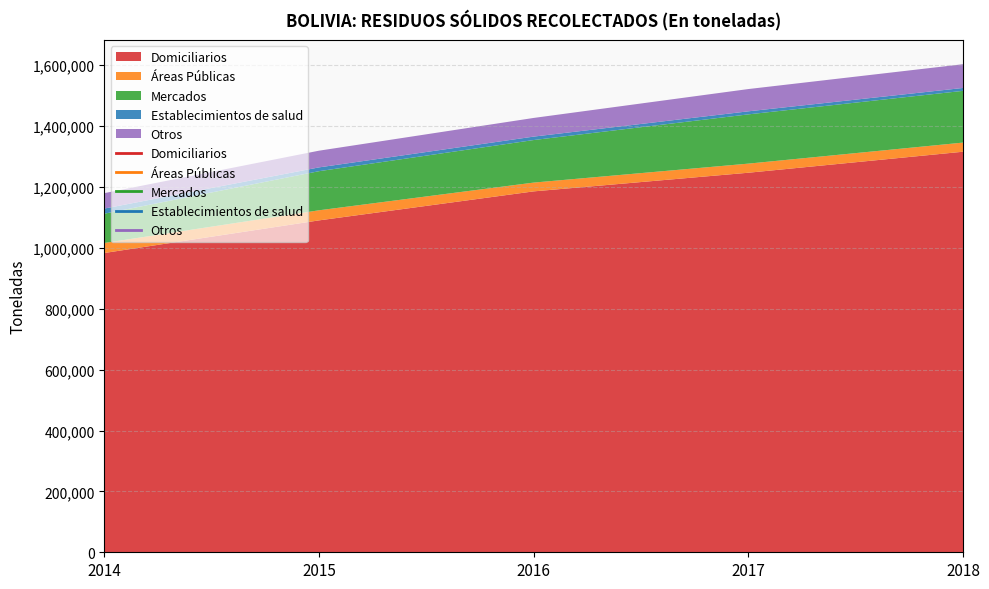

True or false: Otros has a value of 78002.0 at 2014.

False